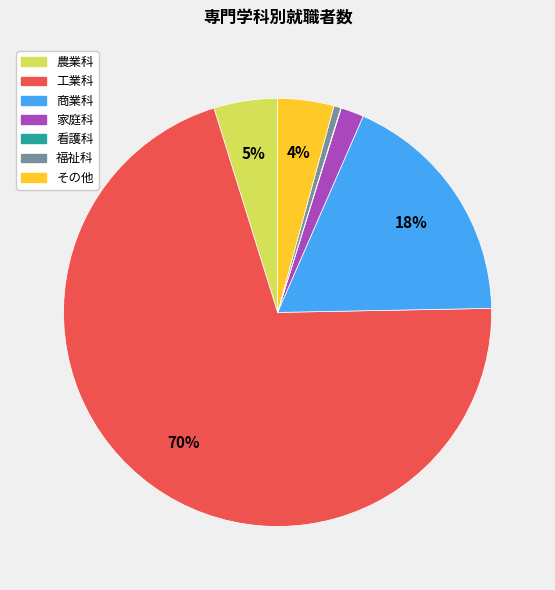

Is there any slice that represents more than half of the pie?

Yes